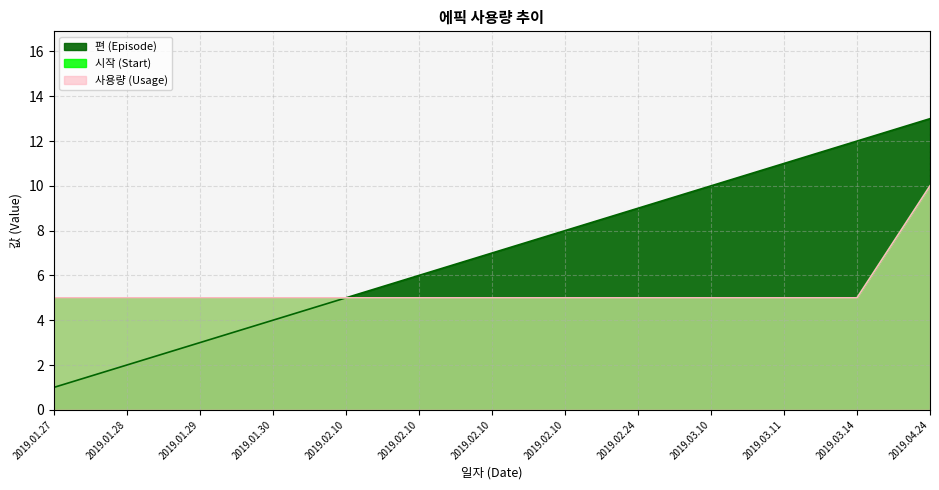

Does the chart display data point markers on the line(s)?

No